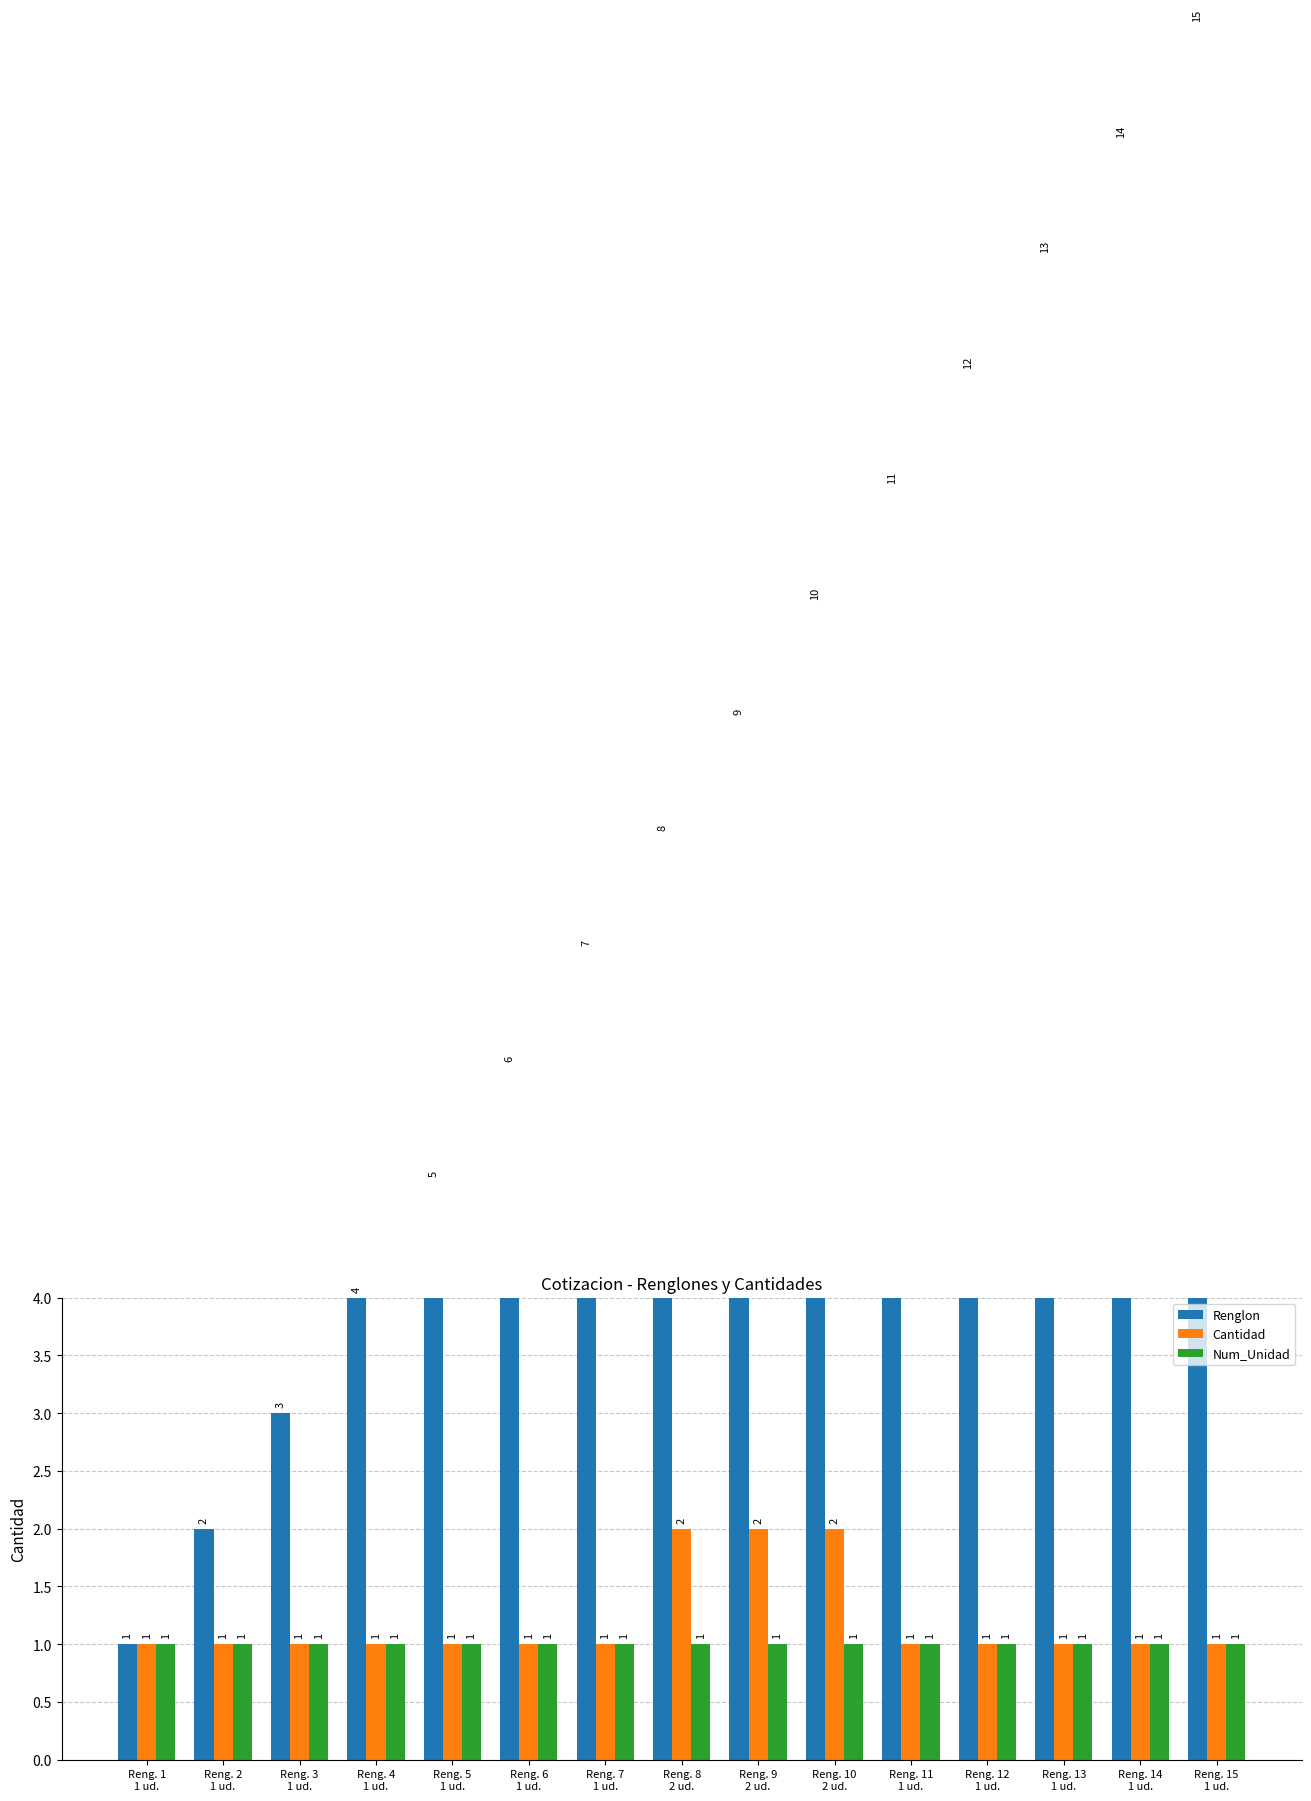

At how many categories does at least one series exceed 8?

7